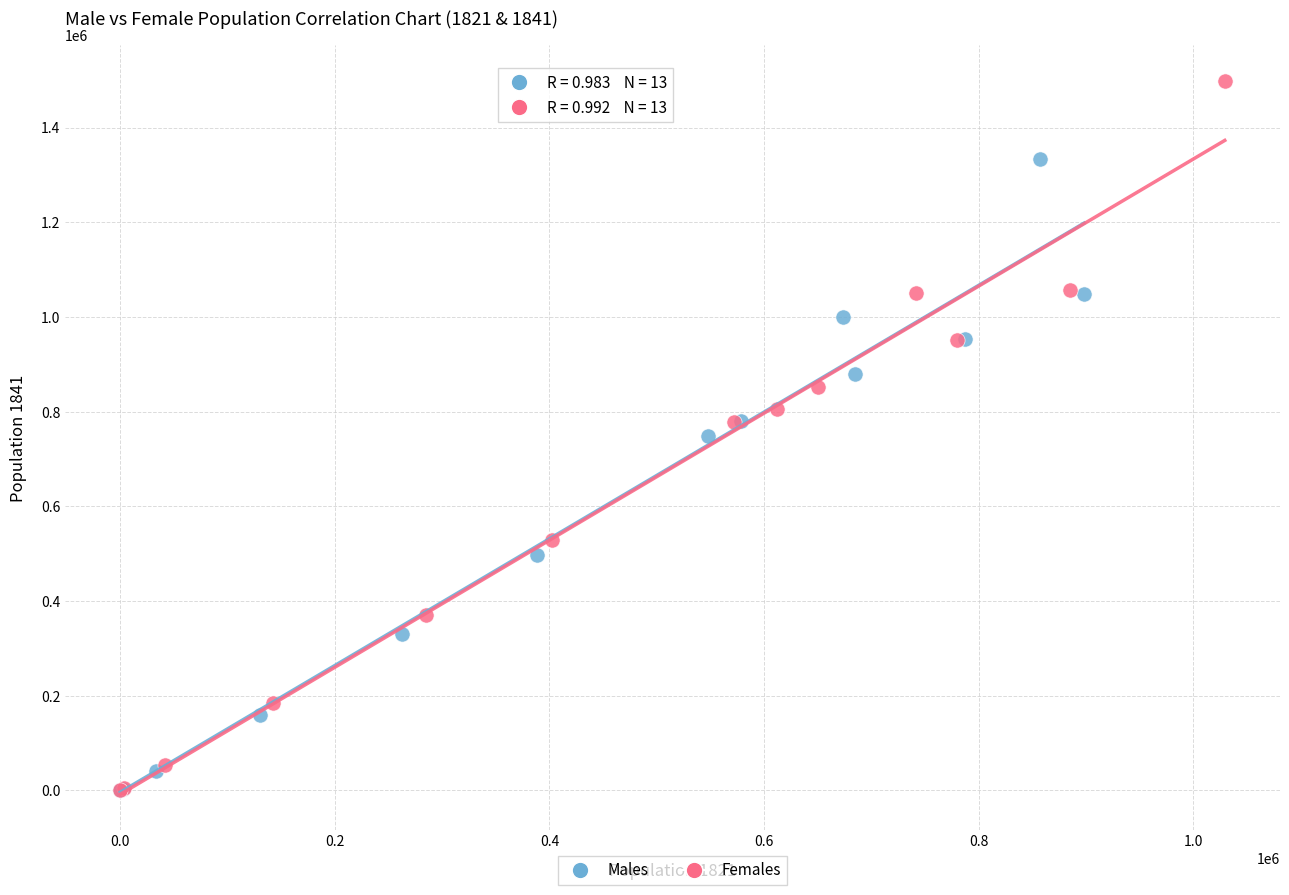

What are all the series names shown in the legend?

Males, Females